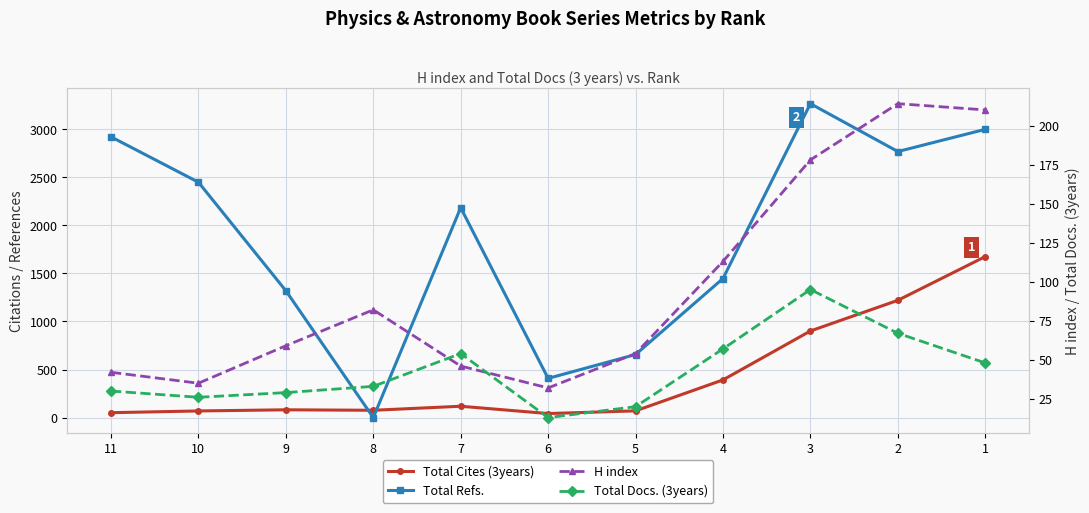

At which label does H index first exceed 59?

8